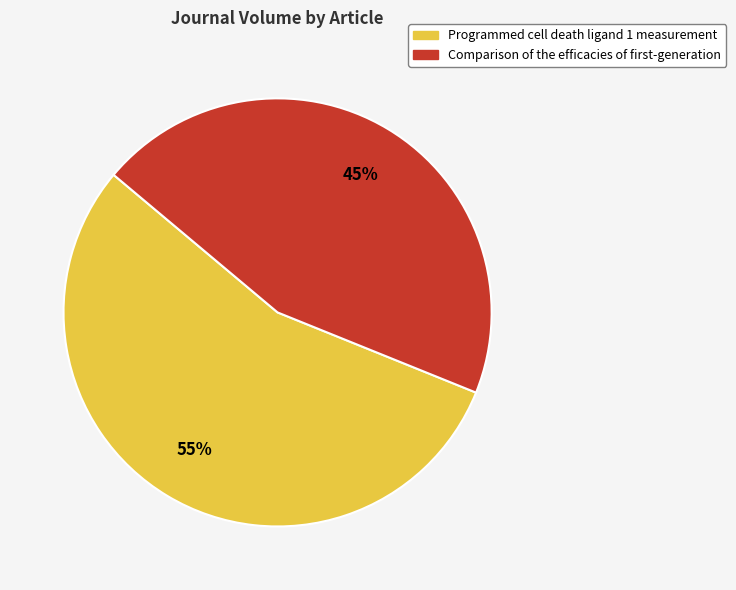

The Programmed cell death ligand 1 measurement slice represents 55% of the pie. True or false?

True